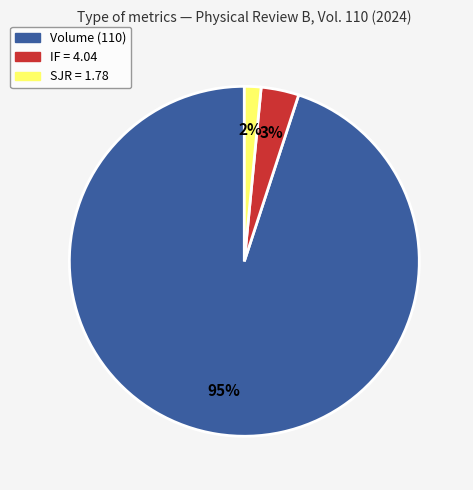

To the nearest percent, what is the average slice percentage?

33%